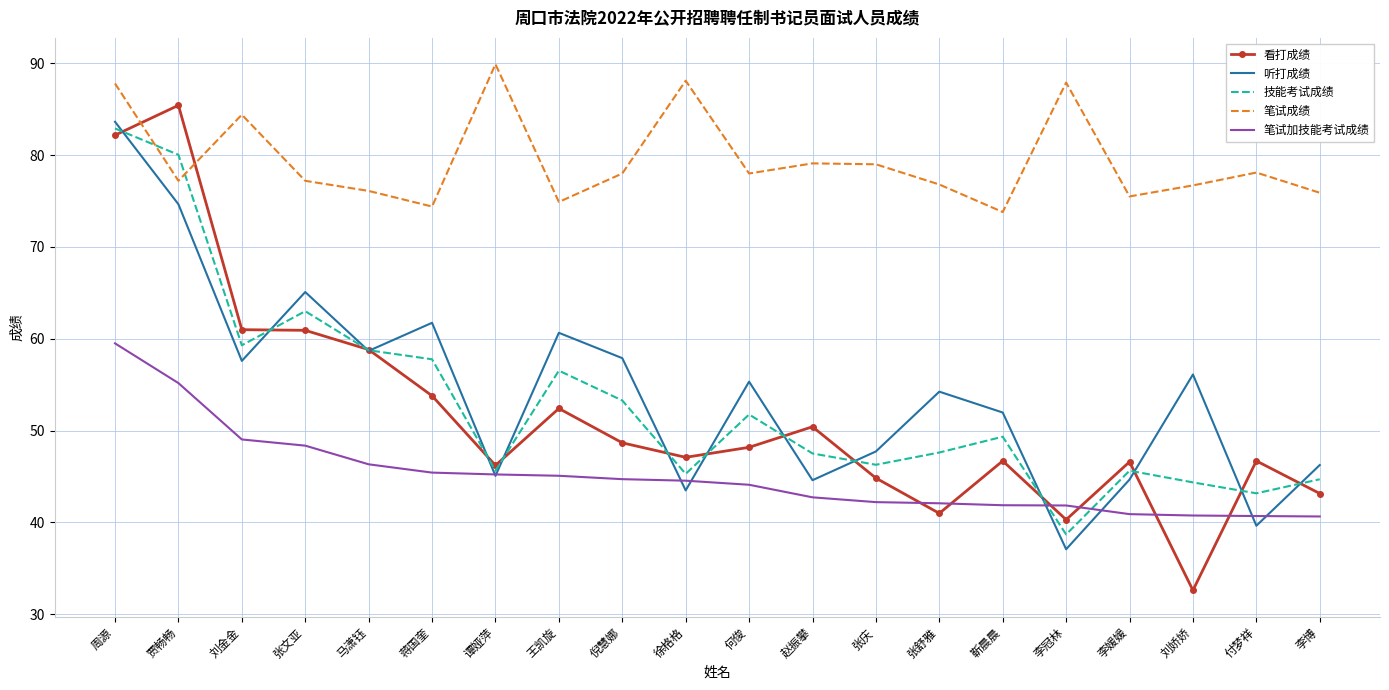

At how many categories does at least one series exceed 80?

6